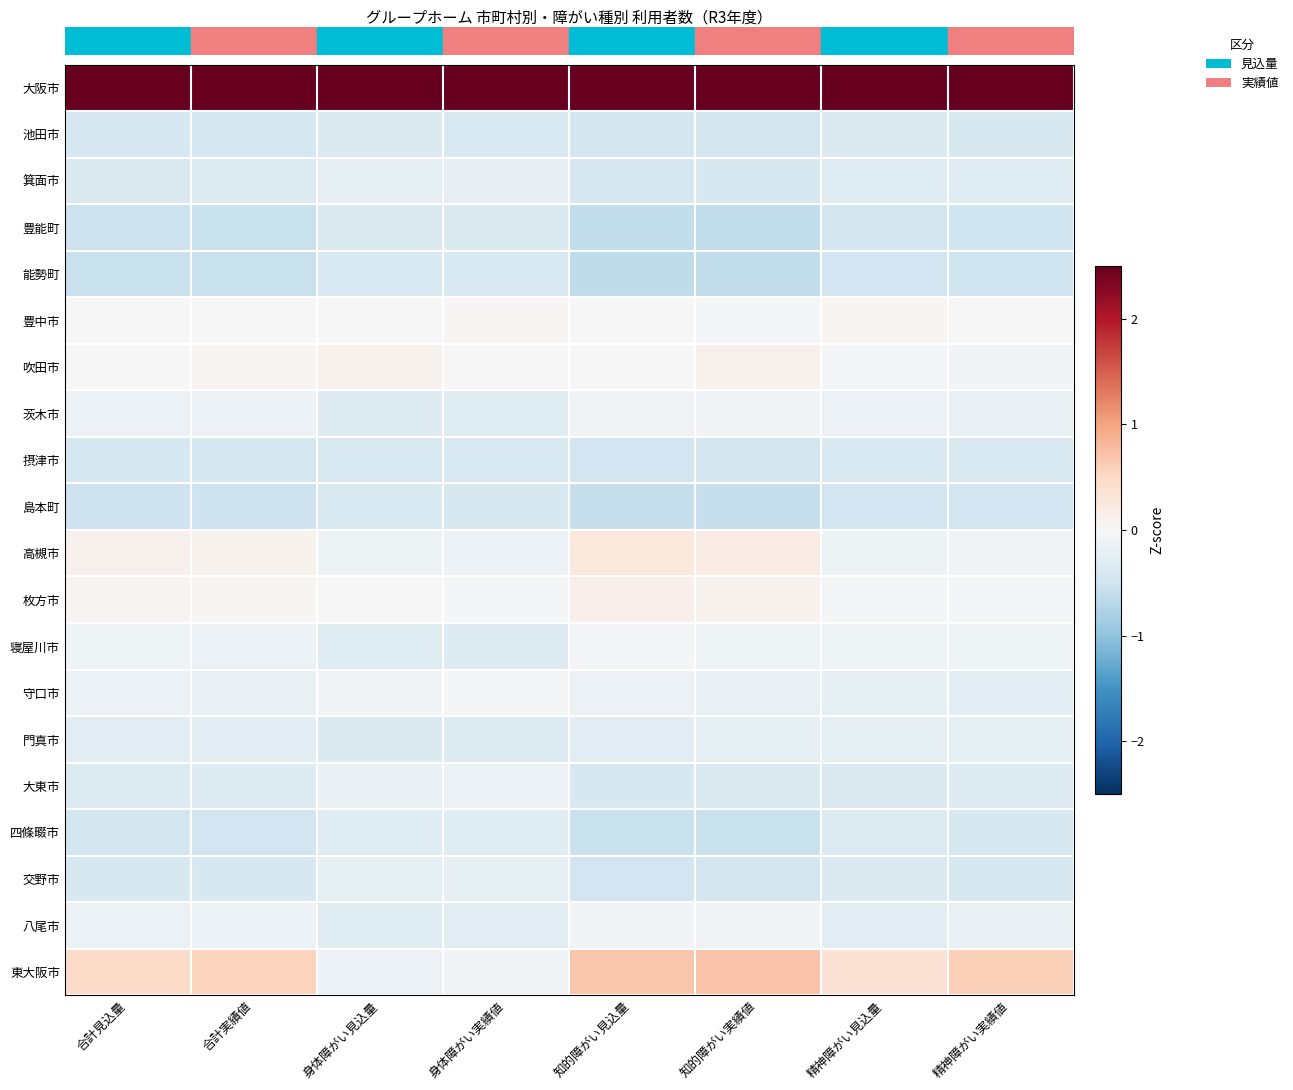

At which category does the chart reach its minimum across all series?

知的障がい見込量